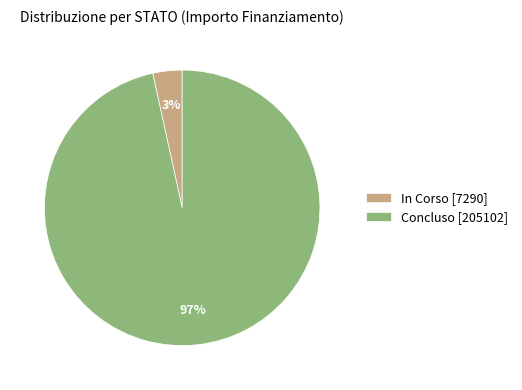

How many slices are in this pie chart?

2